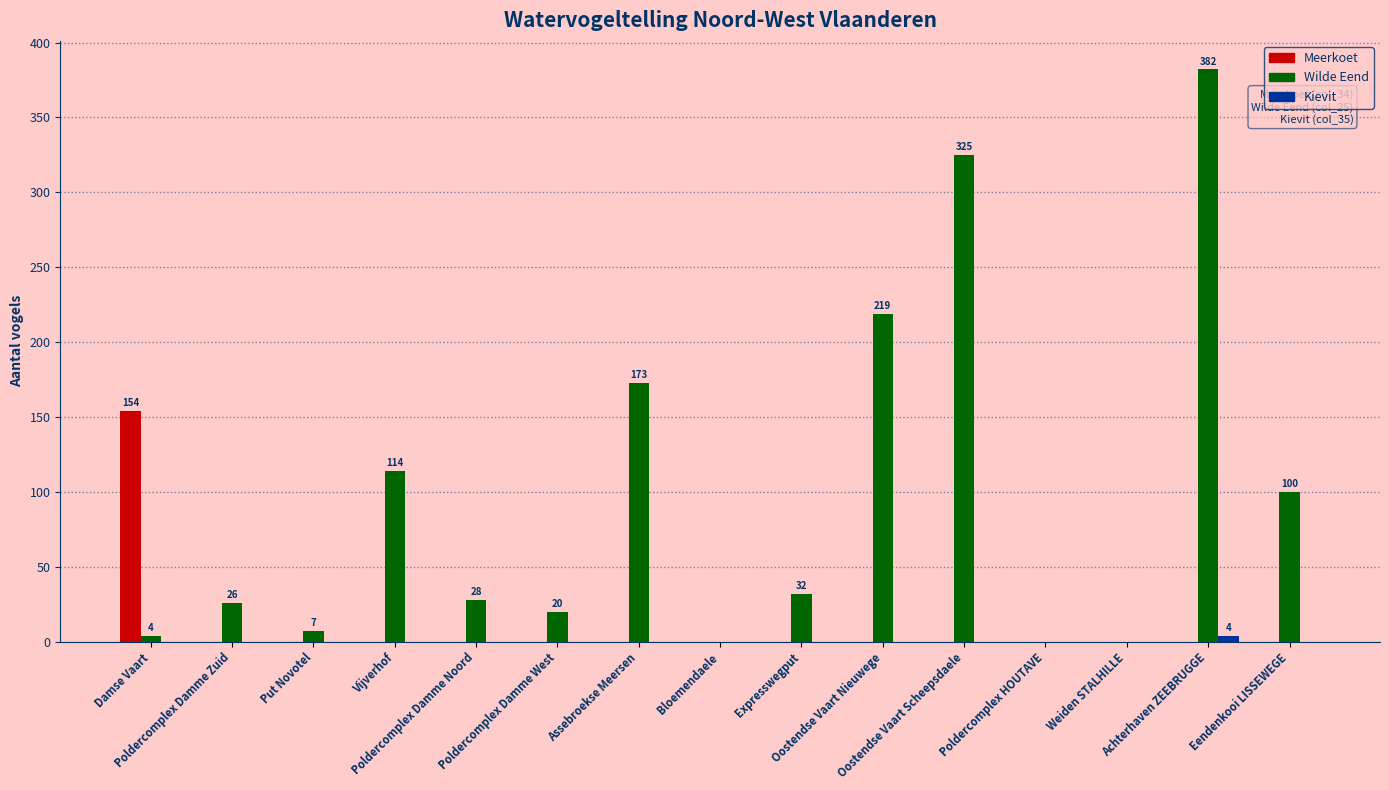

The value of Wilde Eend at Vijverhof is 181. True or false?

False